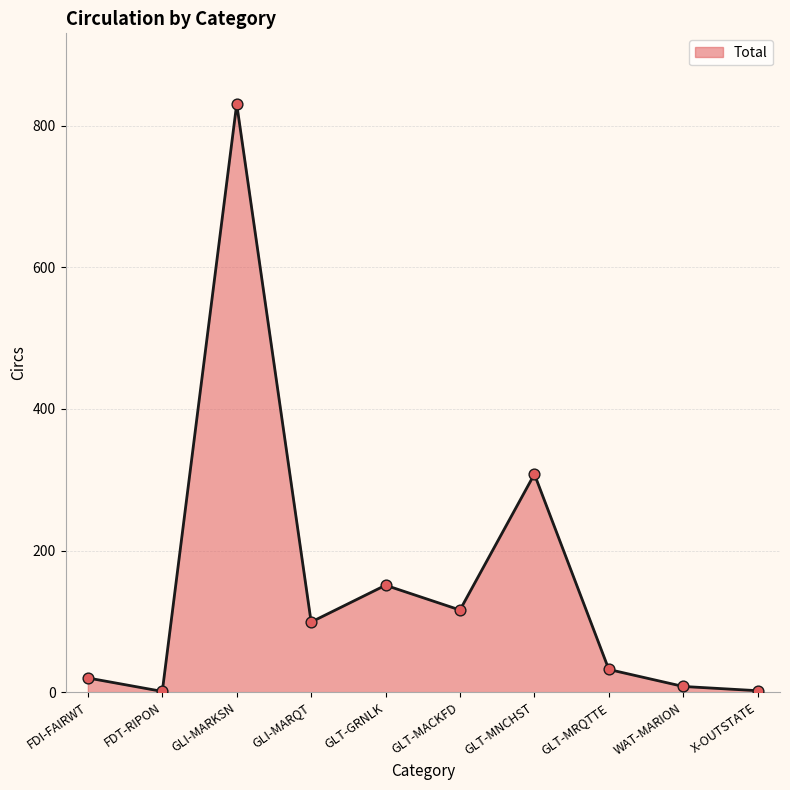

Approximately how many times larger is the value at GLI-MARKSN compared to GLT-MACKFD?

7.2